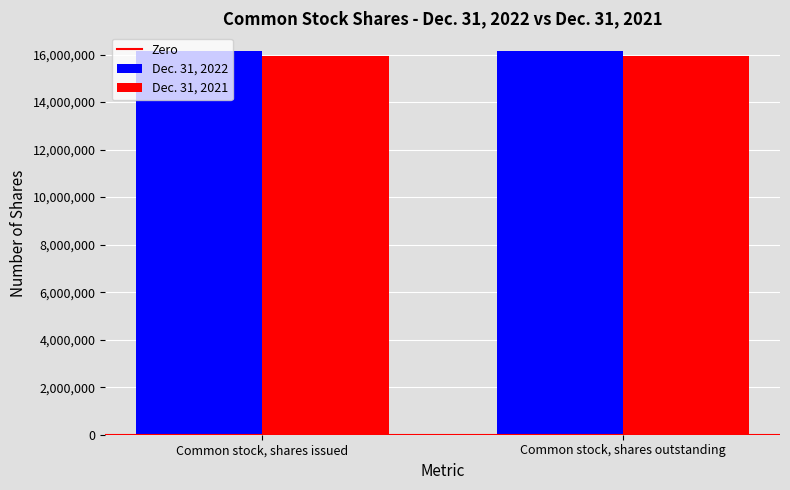

Reading left to right, list all the values displayed in this chart.

Dec. 31, 2022: 16128000	16128000
Dec. 31, 2021: 15940000	15940000